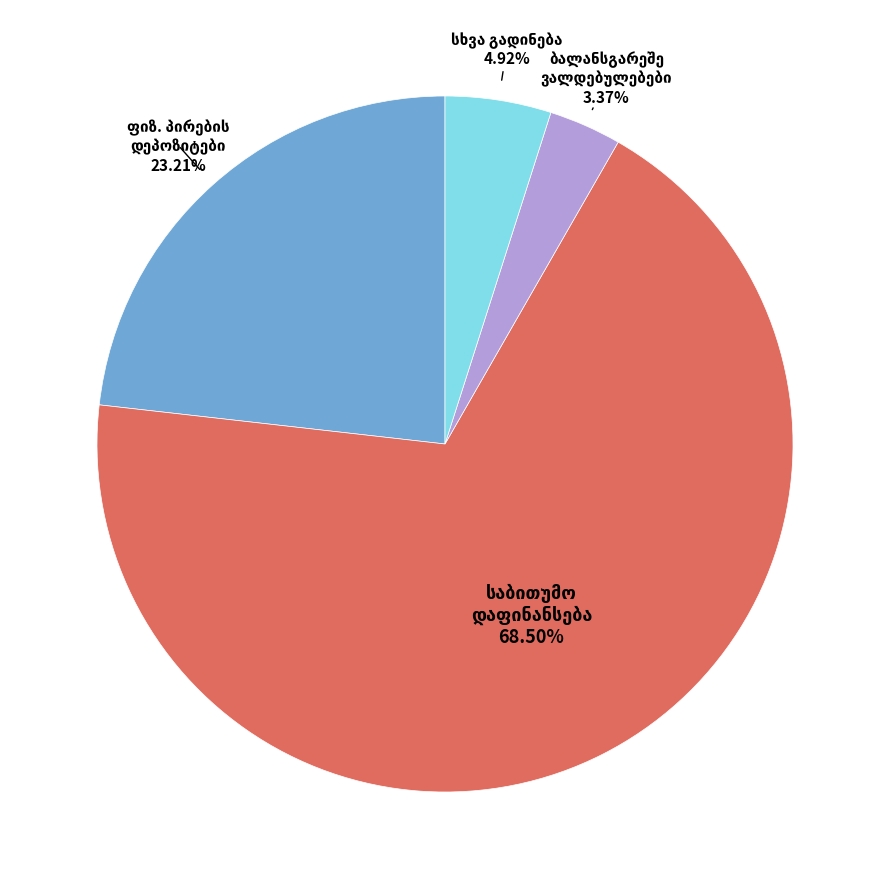

Is there a majority slice in this chart?

Yes